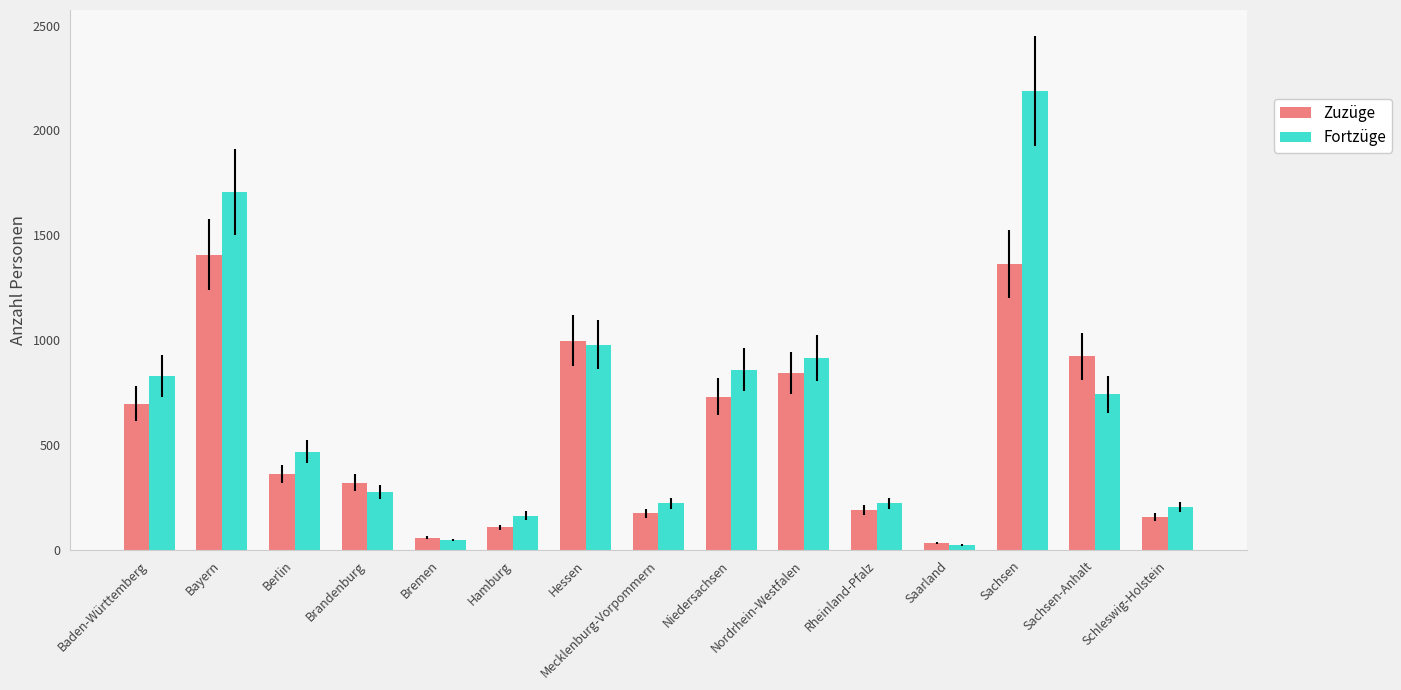

What is the value of the Fortzüge bar at the 12th from the left?

25